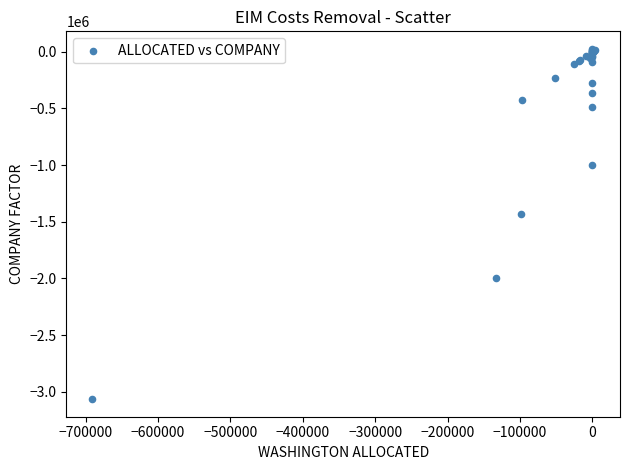

What Y value in the scatter plot is closest to -1520276?

-1430646.4